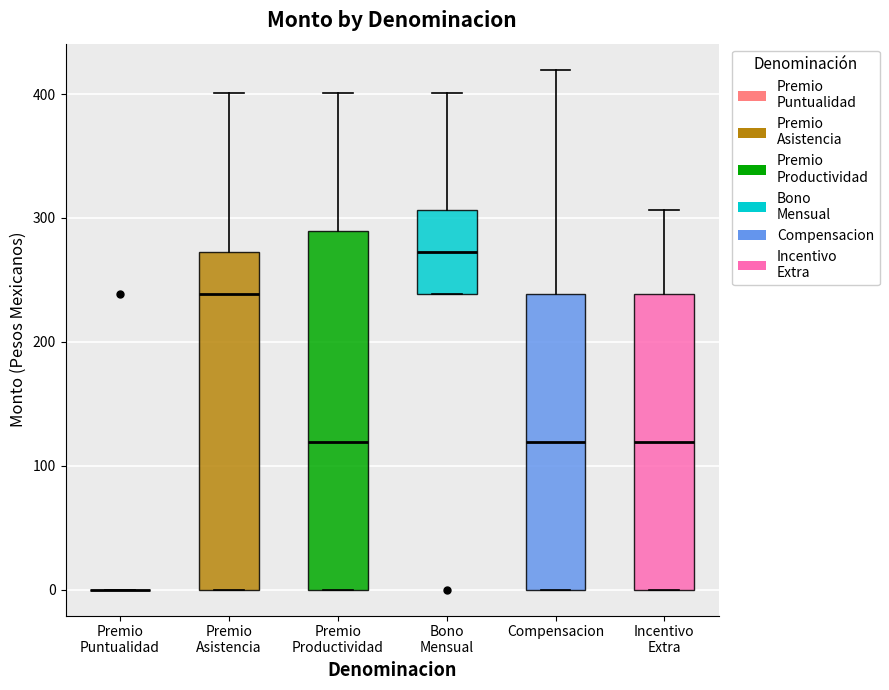

Reading left to right, transcribe this box plot: for each box, give where its median line is, the range the box spans, and where its two whiskers end, as read against the y-axis. The values are not printed on the chart, so give them approximately, as read against the axis.

Premio Puntualidad: box collapsed to a line at 0, whiskers 0 to 0
Premio Asistencia: median 240, box 0 to 270, whiskers 0 to 400
Premio Productividad: median 120, box 0 to 290, whiskers 0 to 400
Bono Mensual: median 270, box 240 to 310, whiskers 240 to 400
Compensacion: median 120, box 0 to 240, whiskers 0 to 420
Incentivo Extra: median 120, box 0 to 240, whiskers 0 to 310